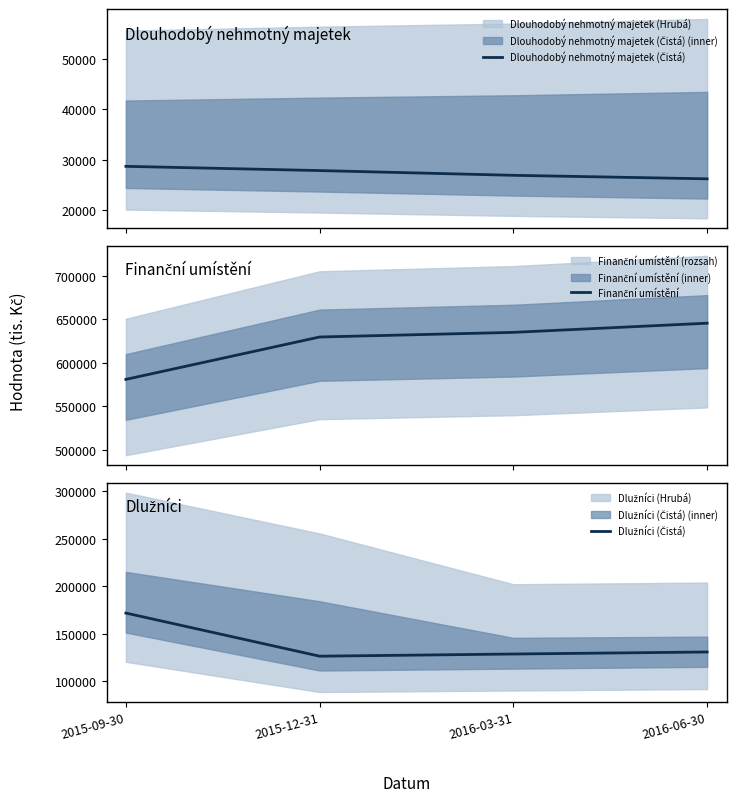

True or false: Finanční umístění and Dlouhodobý nehmotný majetek (Čistá) intersect in this chart.

False